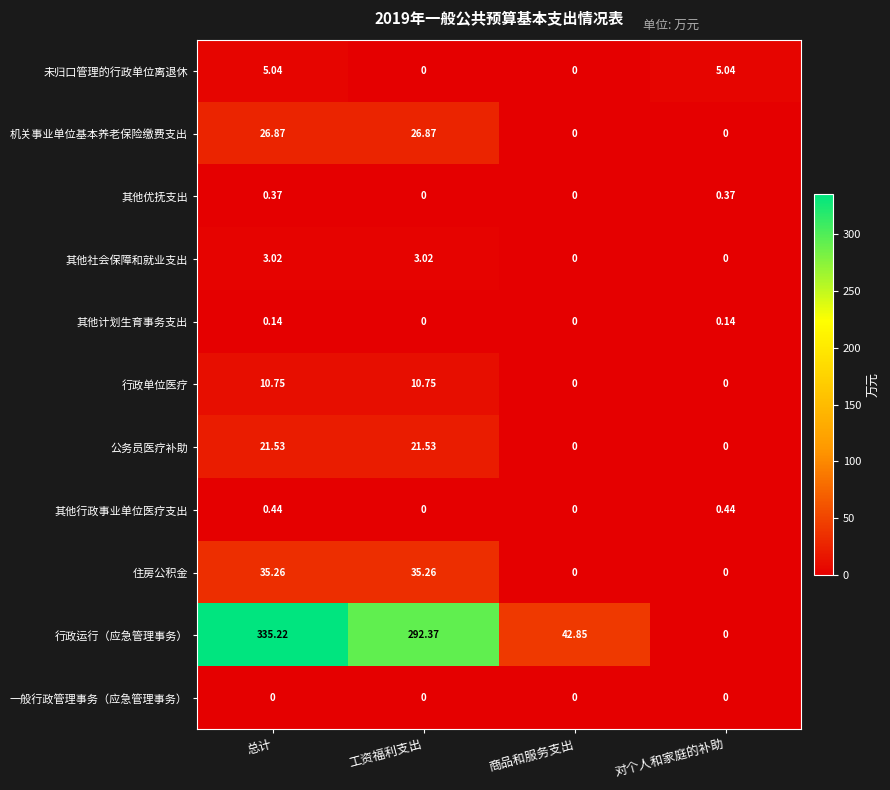

How many values in the 未归口管理的行政单位离退休 series are below 5?

2